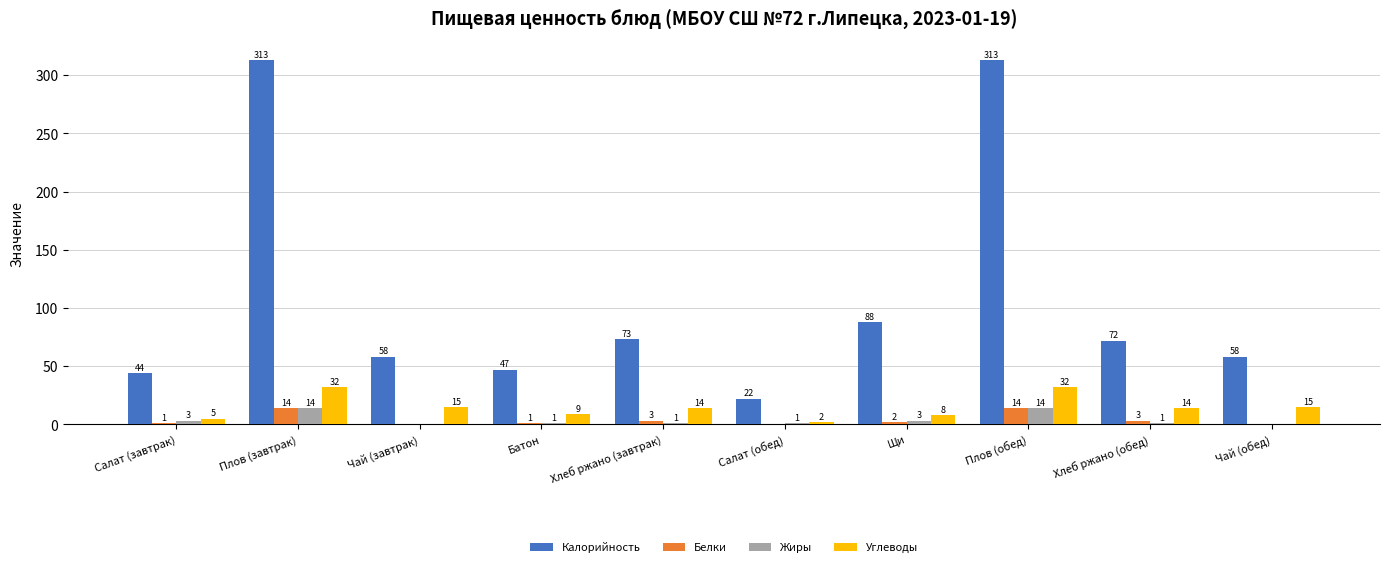

Is it true that Жиры equals 14 at Плов (обед)?

True